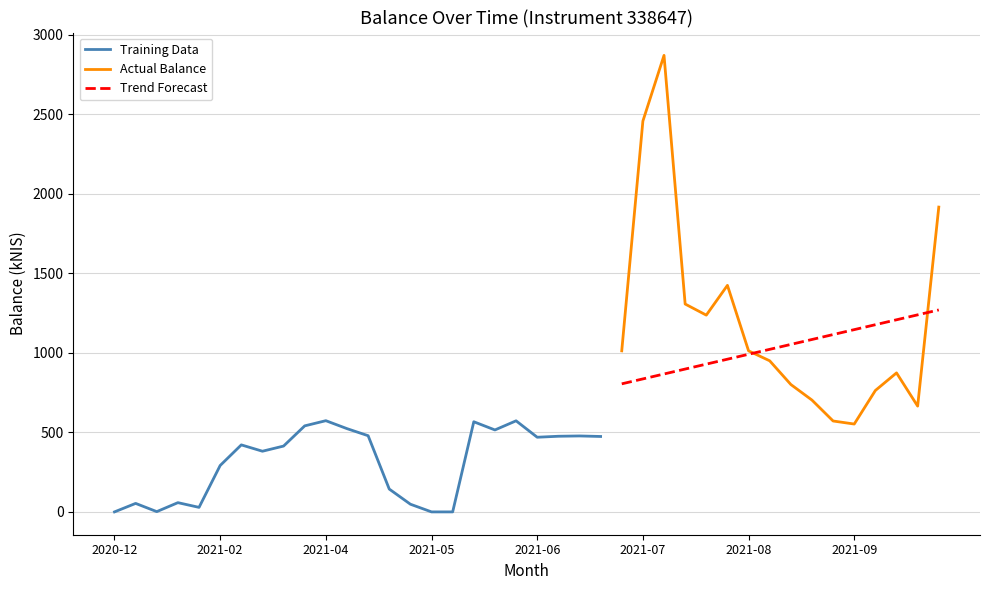

Reading left to right, list all the values displayed in this chart.

2020-12-31=0.0	2021-01-28=53.4	2021-02-04=1.7	2021-02-11=58.1	2021-02-18=28.5	2021-02-25=291.6	2021-03-04=421.2	2021-03-11=381.3	2021-03-18=413.8	2021-03-25=540.7	2021-04-01=573.2	2021-04-08=523.3	2021-04-13=478.8	2021-04-22=143.5	2021-04-29=48.3	2021-05-06=0.0	2021-05-13=0.0	2021-05-20=566.6	2021-05-27=515.0	2021-06-03=572.5	2021-06-10=469.2	2021-06-17=475.4	2021-06-24=477.4	2021-07-01=474.0	2021-07-08=1012.2	2021-07-15=2456.2	2021-07-22=2869.4	2021-07-29=1306.5	2021-08-05=1236.7	2021-08-12=1423.8	2021-08-19=1012.2	2021-08-26=949.6	2021-09-02=800.8	2021-09-09=702.7	2021-09-14=571.3	2021-09-23=552.2	2021-09-30=763.1	2021-10-07=873.6	2021-10-14=665.0	2021-10-21=1915.8